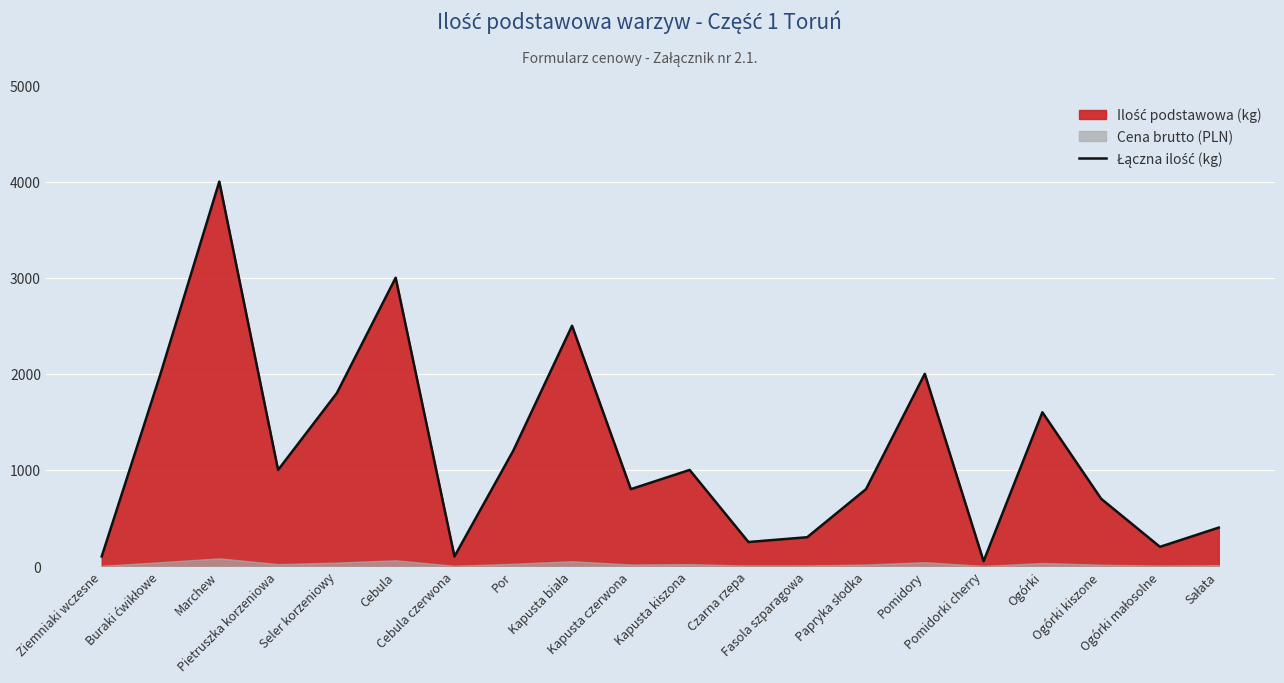

What is the value of the 3rd point from the left?

4000